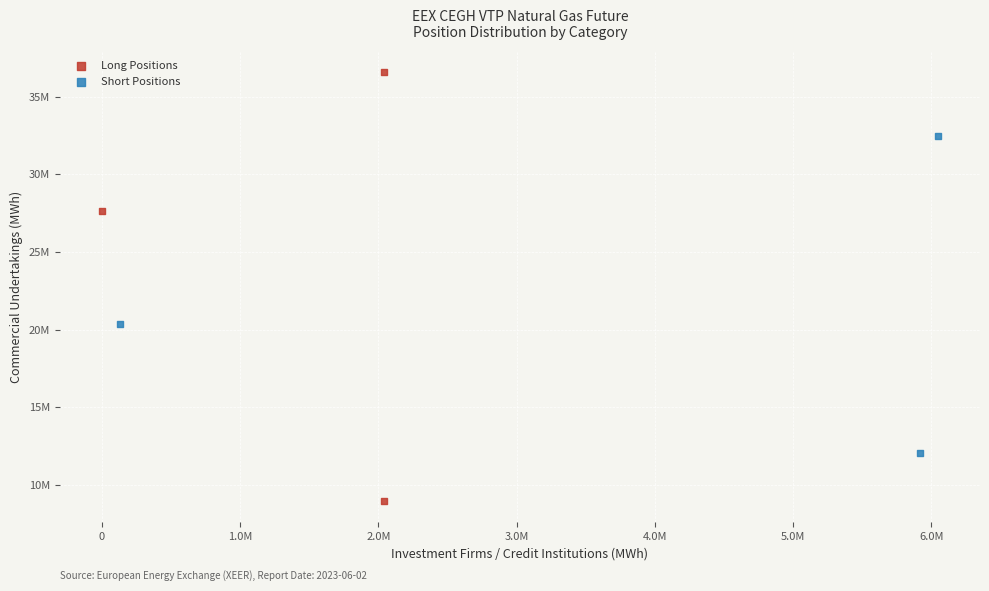

What are all the series names shown in the legend?

Long Positions, Short Positions